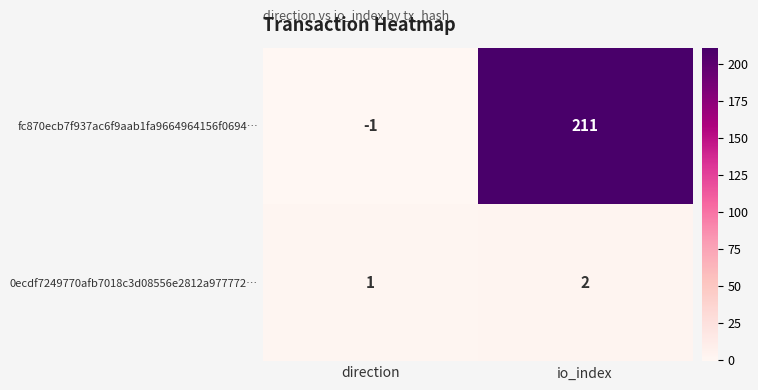

Reading left to right, transcribe all the data shown in this chart.

fc870ecb7f937ac6f9aab1fa9664964156f0694…: direction=-1	io_index=211
0ecdf7249770afb7018c3d08556e2812a977772…: direction=1	io_index=2